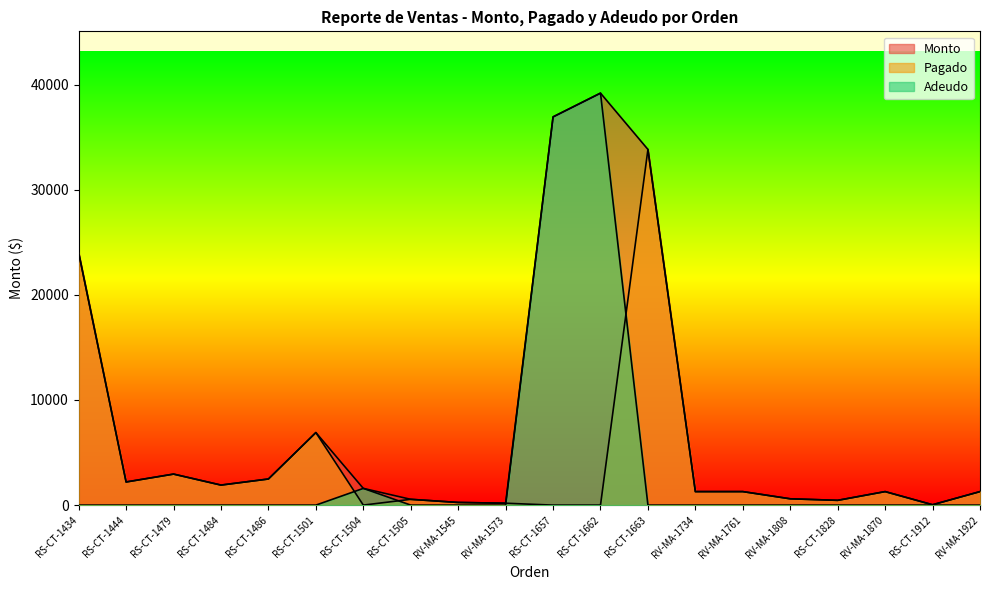

What is the sum of all Pagado values?

81480.6